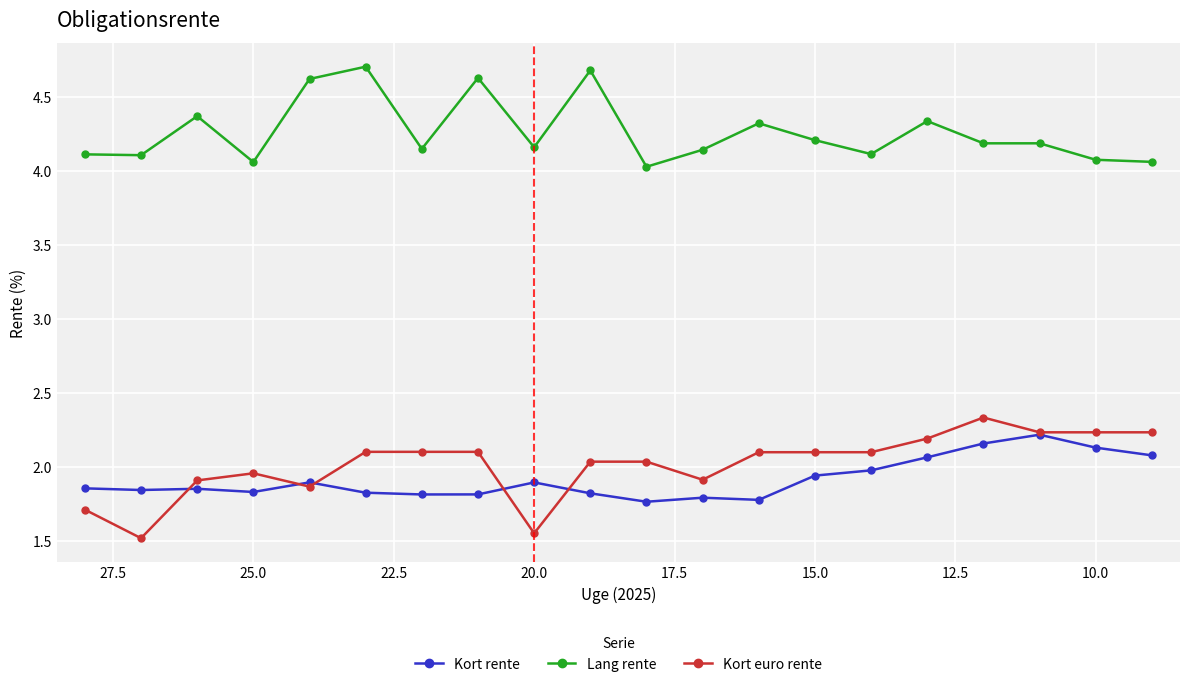

Which series has the largest total across all categories?

Lang rente